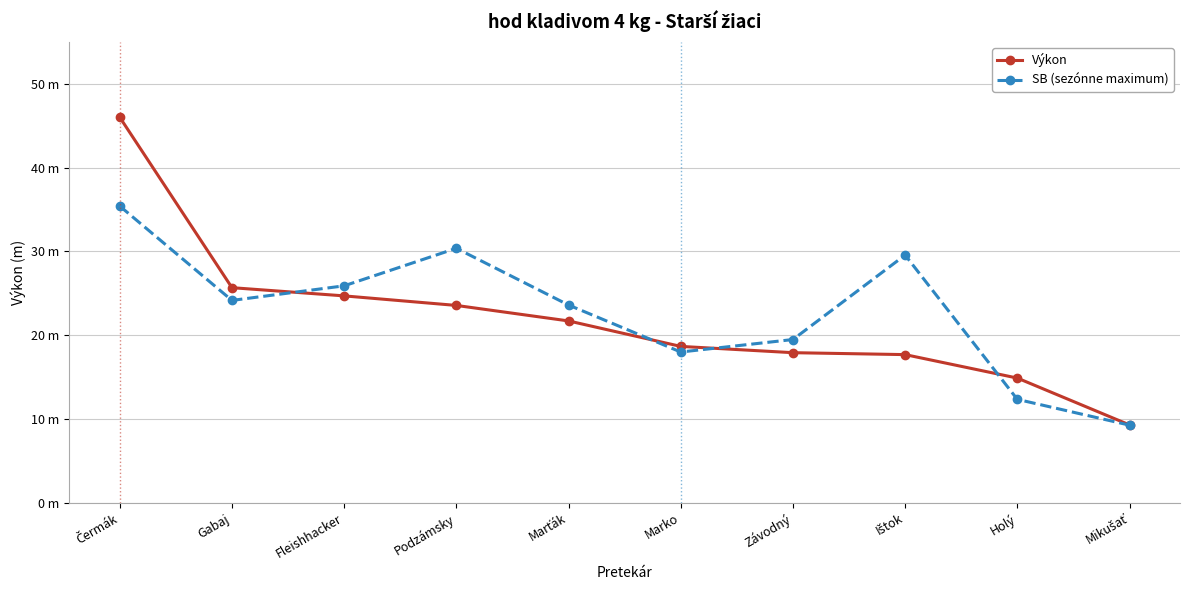

What is the maximum value for Výkon?

46.0